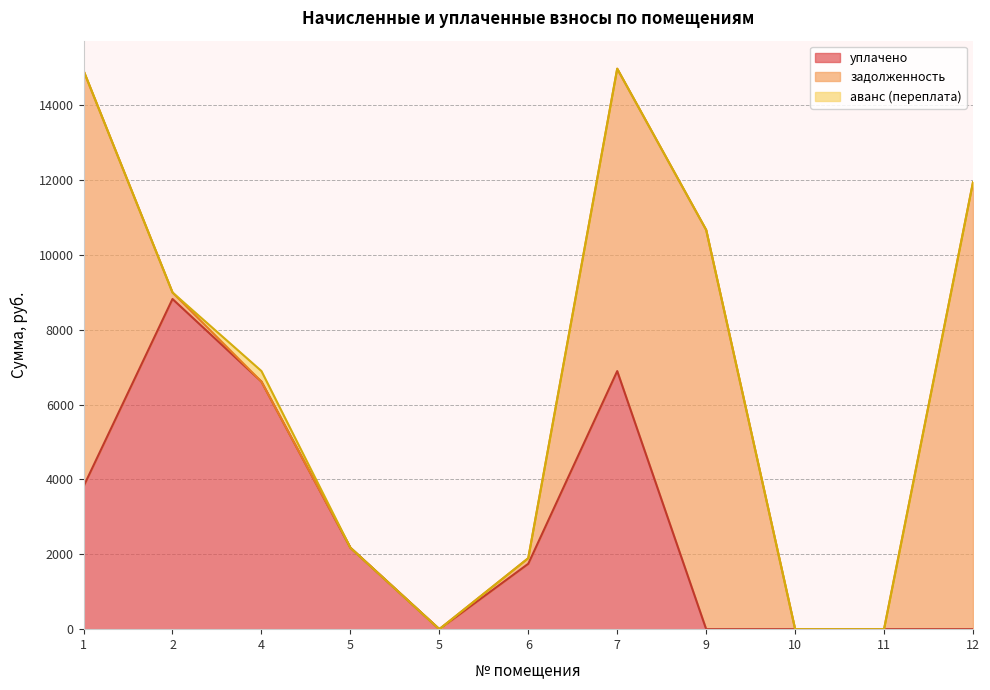

List the series in order of their peak value, lowest first.

аванс (переплата), уплачено, задолженность